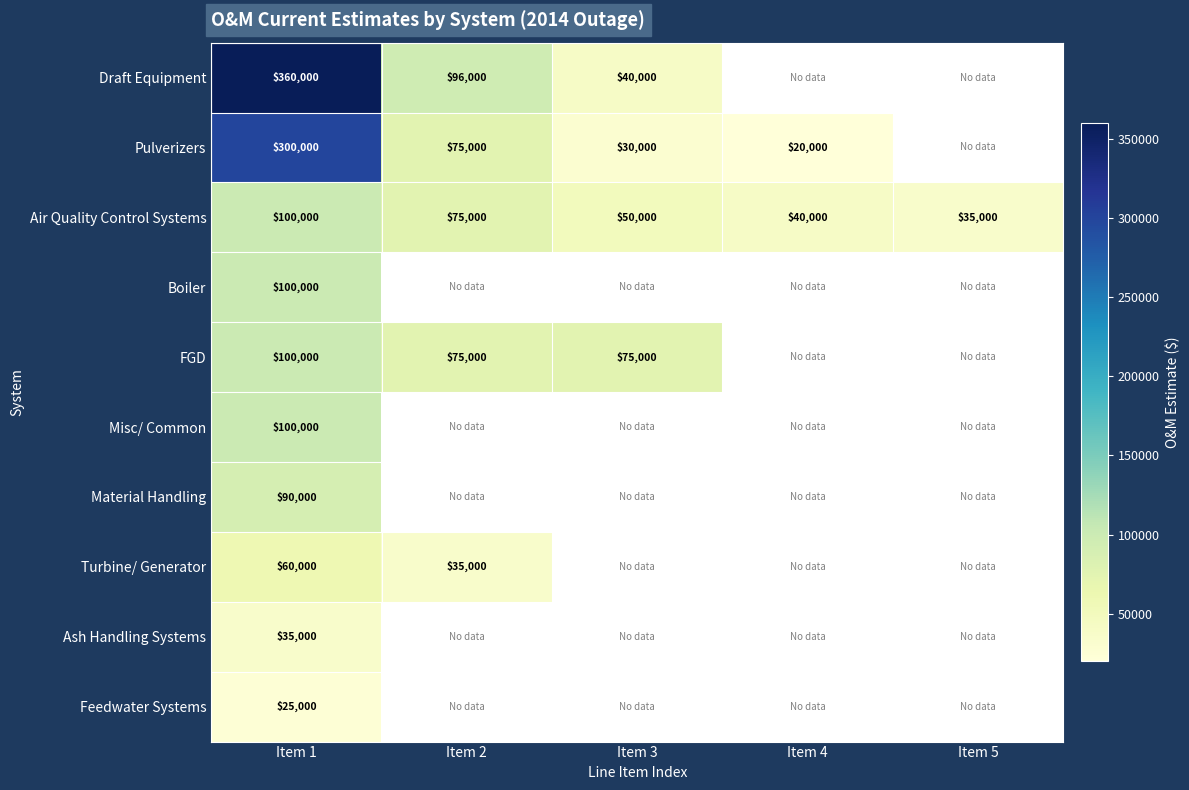

What is the minimum value for Air Quality Control Systems?

35000